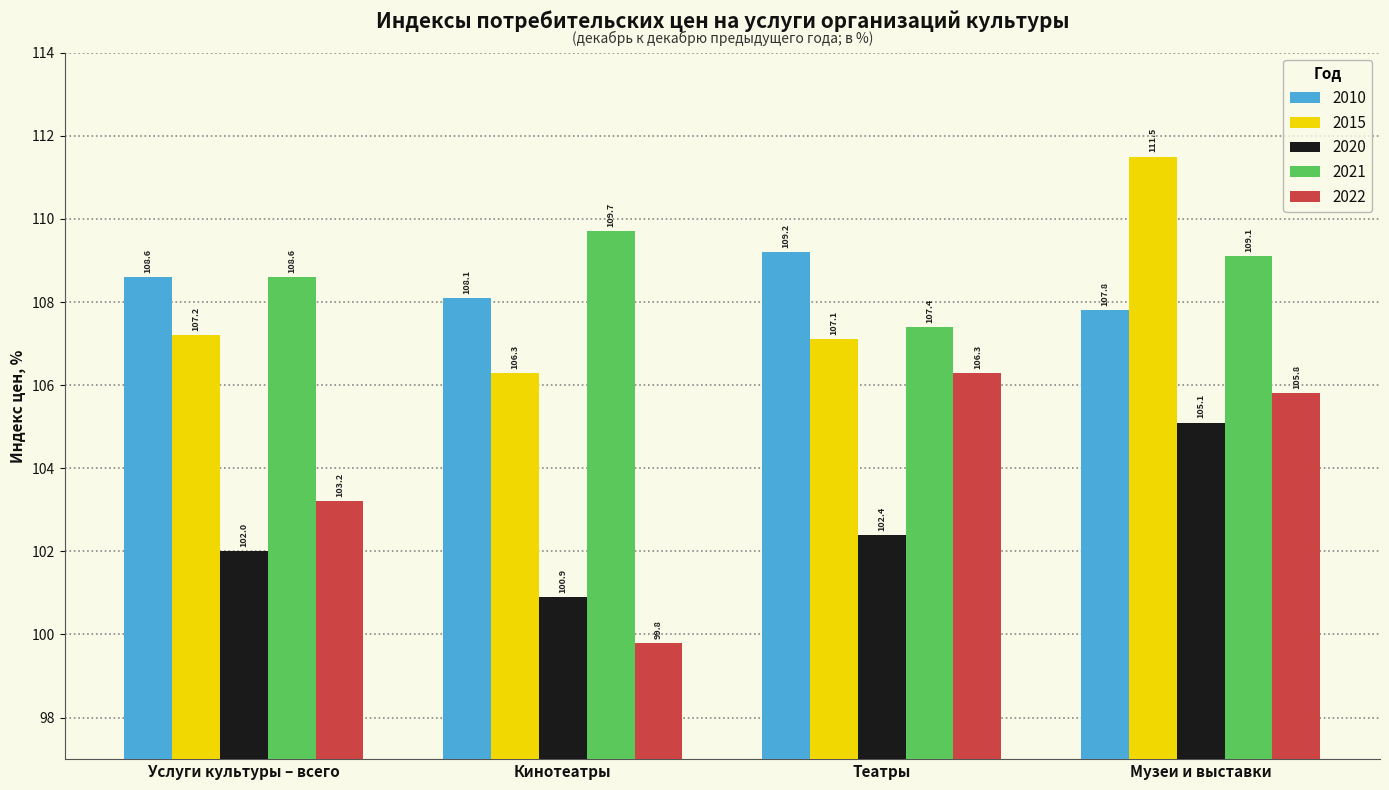

What is the difference between the highest and lowest values at Театры?

6.8